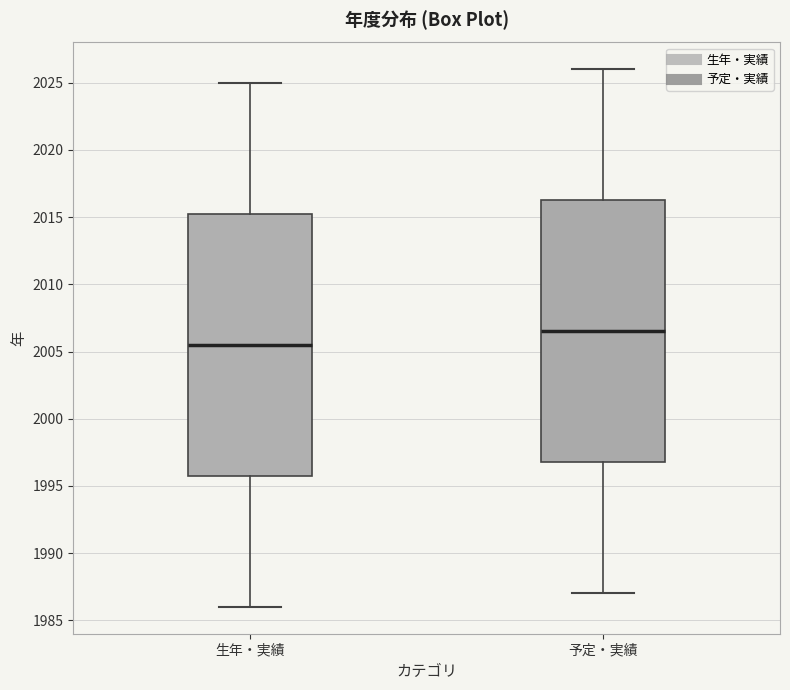

Reading left to right, read every box against the y-axis: the position of its median line, the range the box covers, and the ends of its whiskers. The values are not printed on the chart, so give them approximately, as read against the axis.

生年・実績: median 2005.5, box 1996.0 to 2015.5, whiskers 1986.0 to 2025.0
予定・実績: median 2006.5, box 1997.0 to 2016.5, whiskers 1987.0 to 2026.0